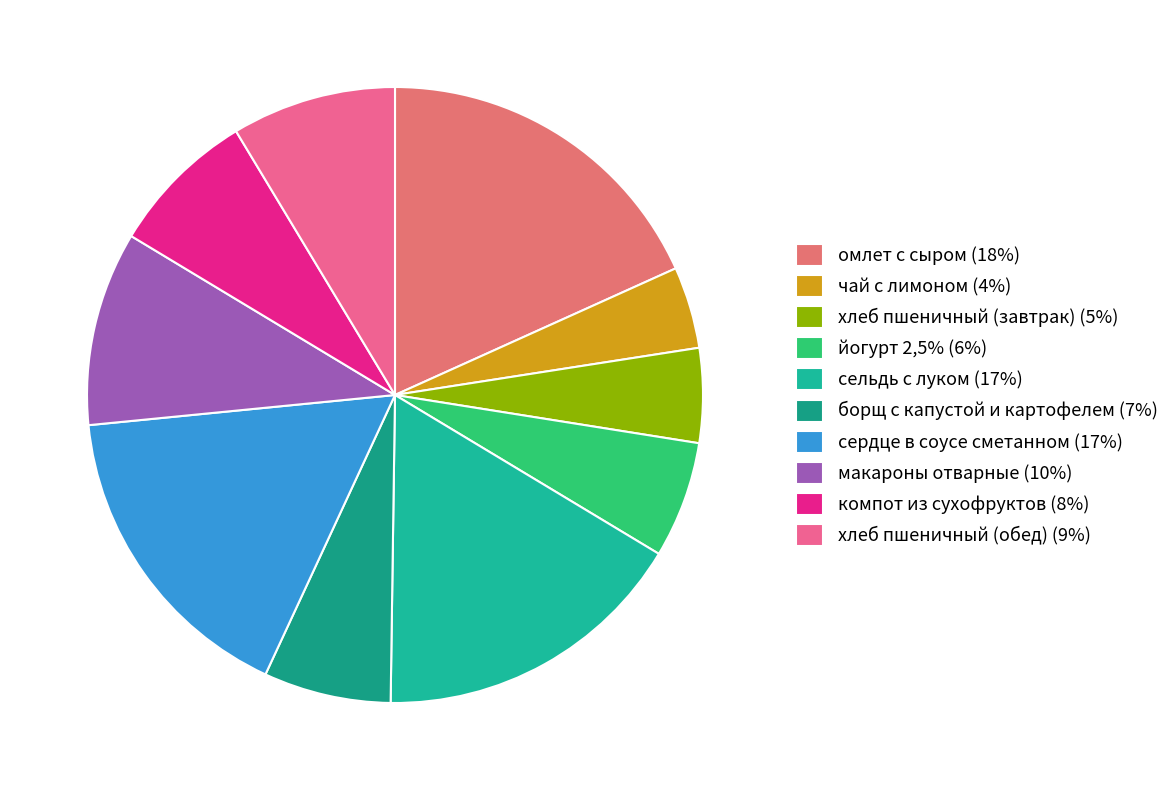

To the nearest percent, what is the difference between the largest and smallest slice percentages?

14%